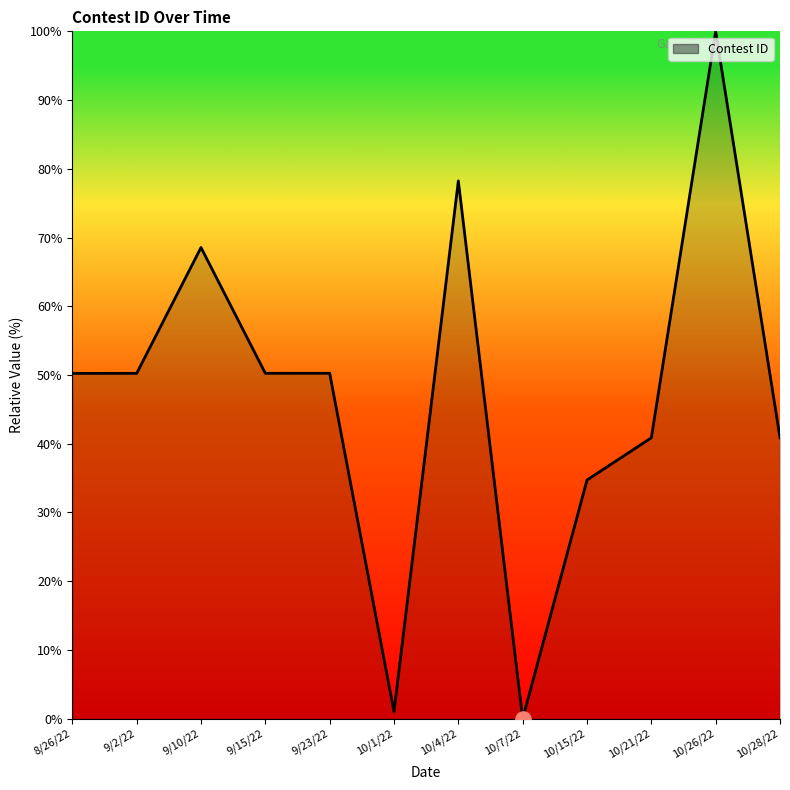

Which has a higher value, 9/10/22 or 9/2/22?

9/10/22